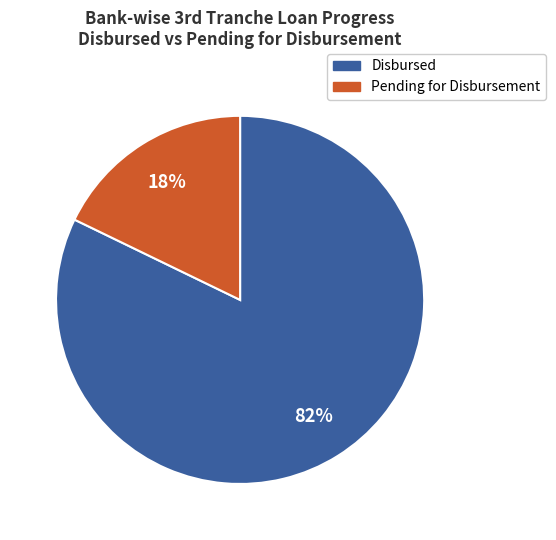

Is there a majority slice in this chart?

Yes